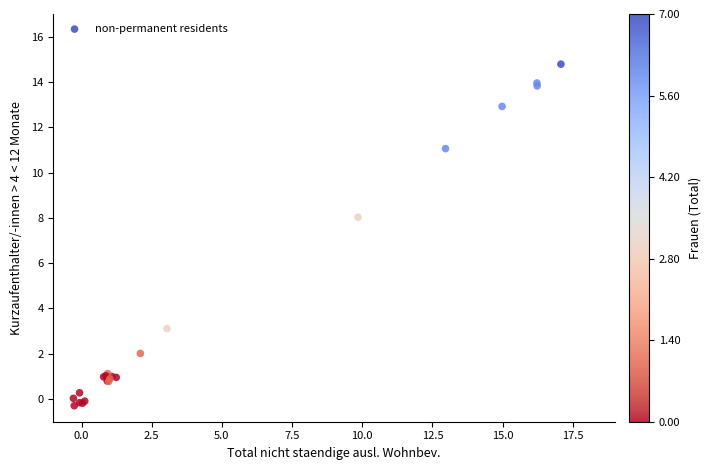

What Y value in the scatter plot is closest to 7?

8.0